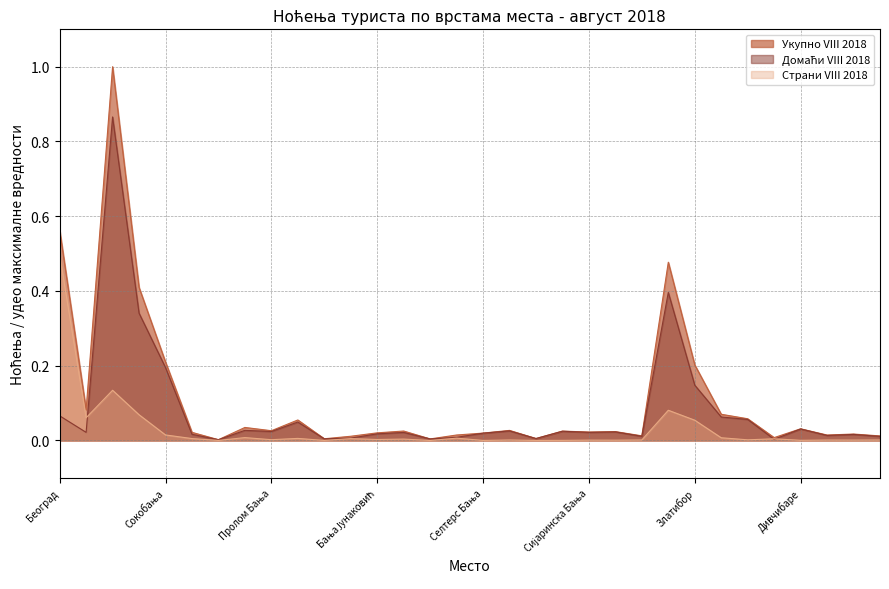

Which series changed the most between Планинска места and Стара Планина?

Укупно VIII 2018